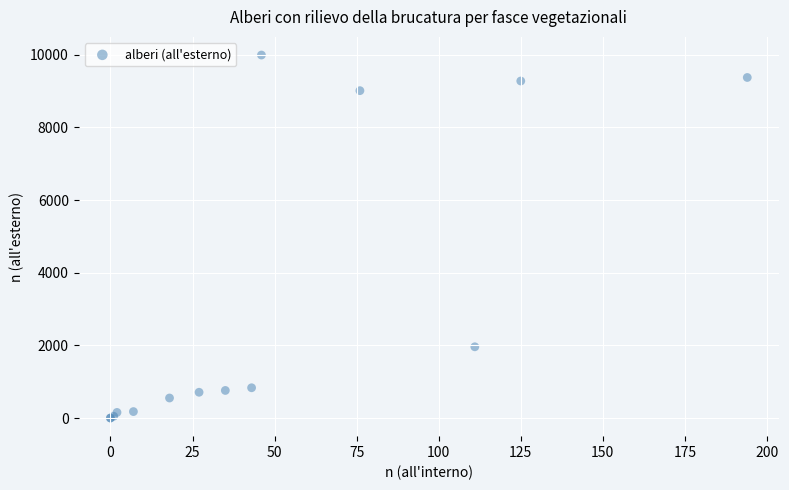

What Y value in the scatter plot is closest to 4997?

1961